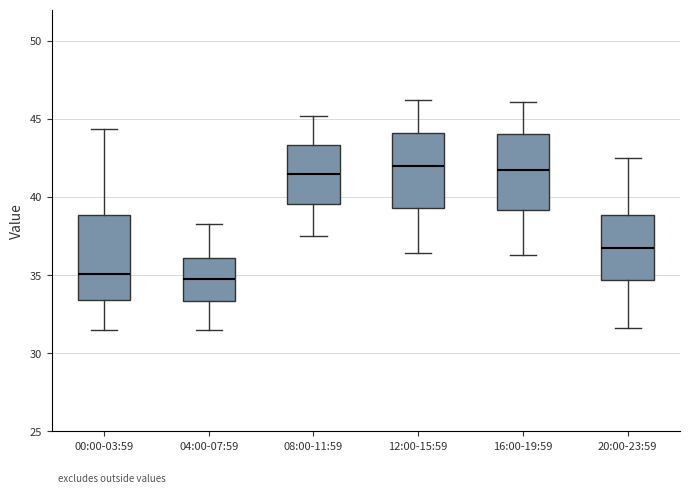

Reading left to right, read every box against the y-axis: the position of its median line, the range the box covers, and the ends of its whiskers. The values are not printed on the chart, so give them approximately, as read against the axis.

00:00-03:59: median 35.0, box 33.5 to 39.0, whiskers 31.5 to 44.5
04:00-07:59: median 35.0, box 33.5 to 36.0, whiskers 31.5 to 38.5
08:00-11:59: median 41.5, box 39.5 to 43.5, whiskers 37.5 to 45.0
12:00-15:59: median 42.0, box 39.5 to 44.0, whiskers 36.5 to 46.0
16:00-19:59: median 41.5, box 39.0 to 44.0, whiskers 36.5 to 46.0
20:00-23:59: median 37.0, box 34.5 to 39.0, whiskers 31.5 to 42.5